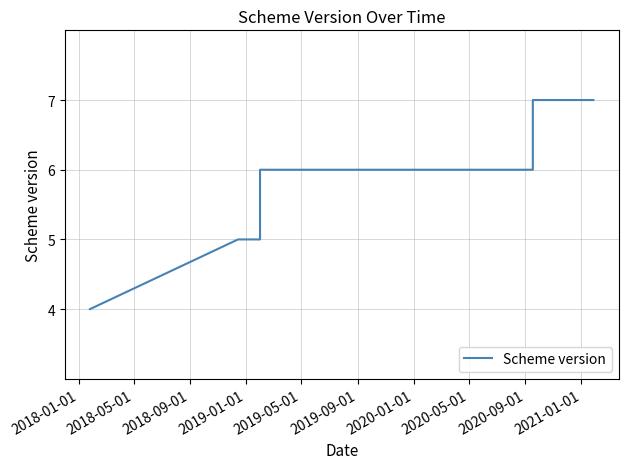

Which category has the lowest value across all series?

2018-01-01